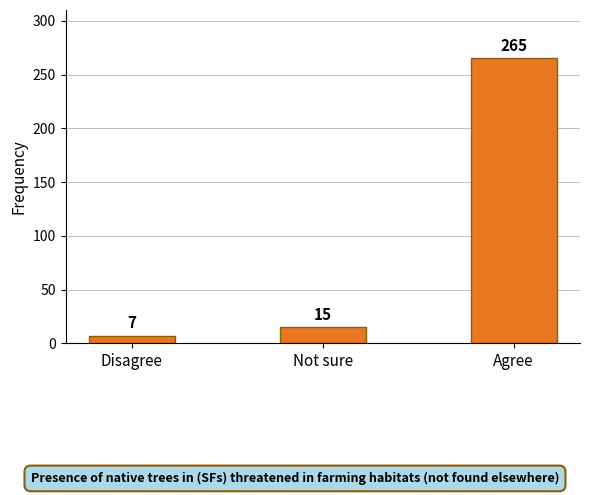

The chart shows a value of 265 at Agree. True or false?

True